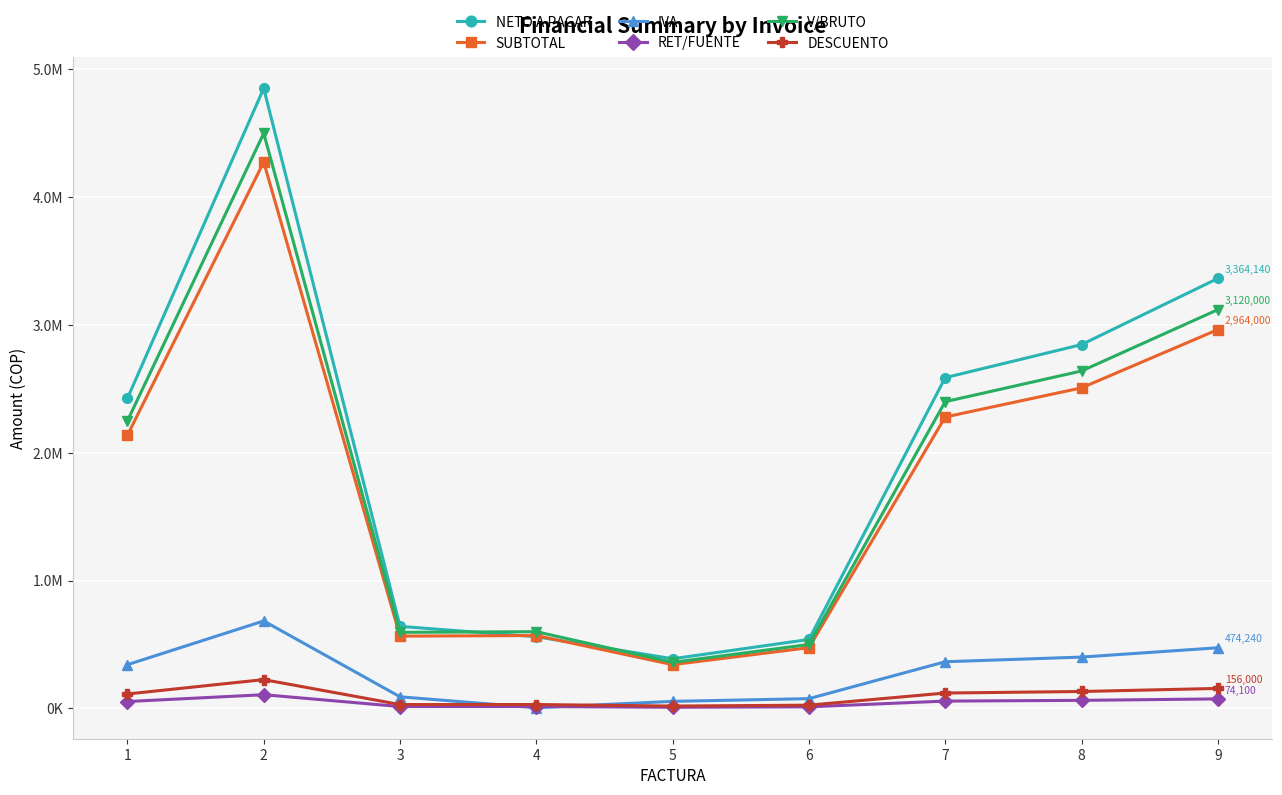

At how many categories does at least one series exceed 4075591?

1